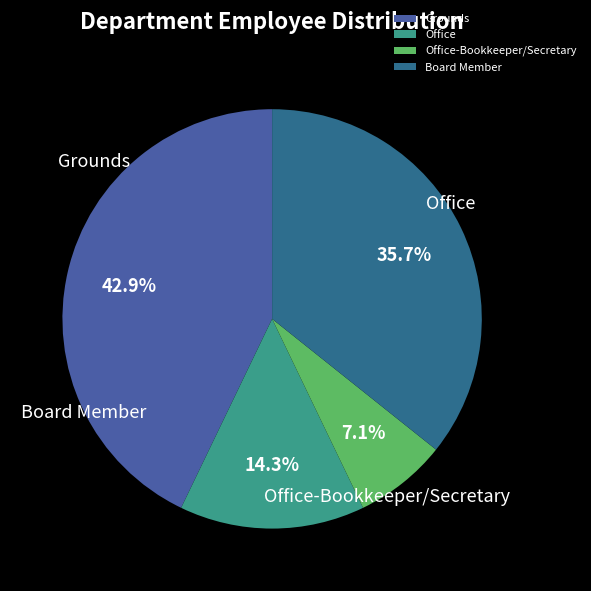

True or false: Office accounts for 6% of the total.

False